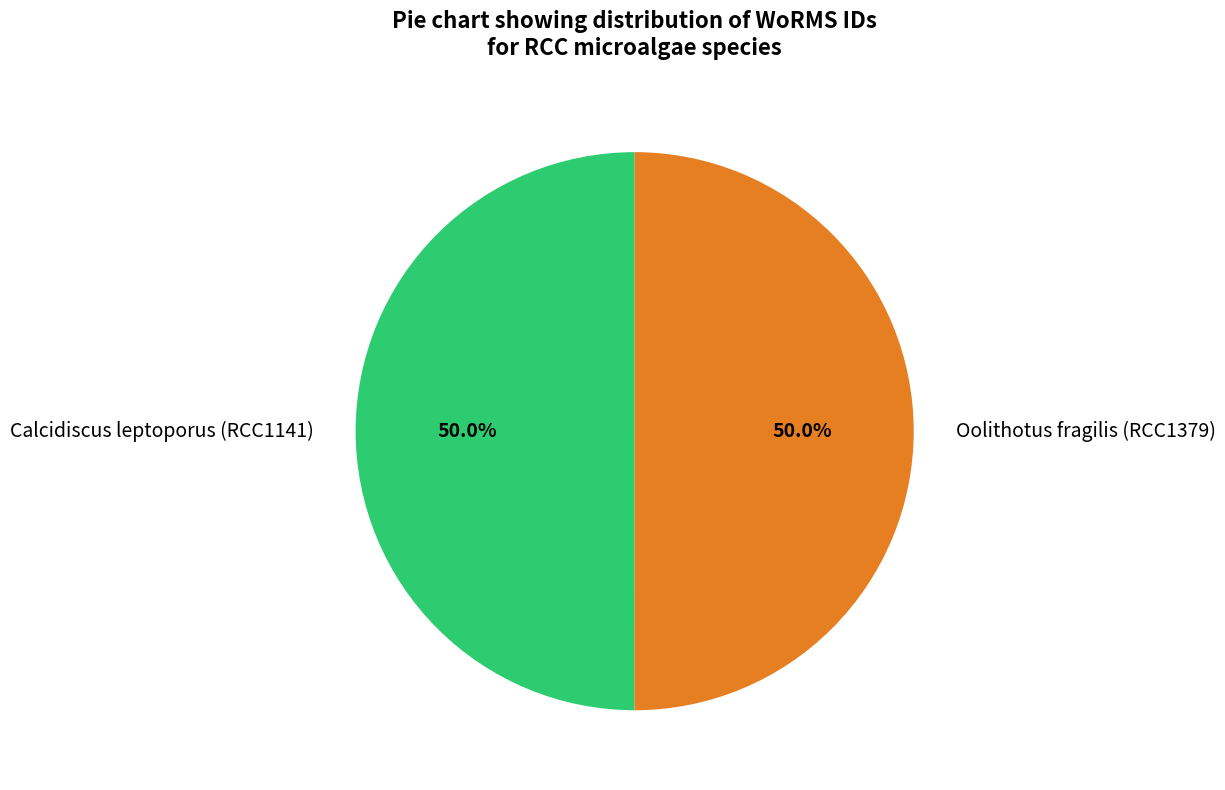

What is the total percentage of Calcidiscus leptoporus (RCC1141) and Oolithotus fragilis (RCC1379)?

100.0%